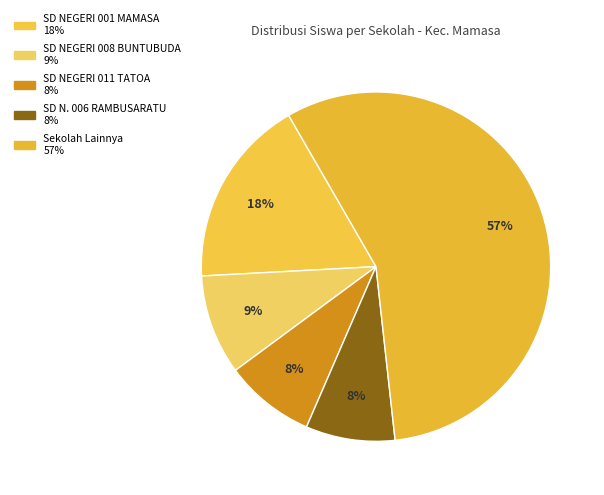

Count the number of slices in the pie.

5